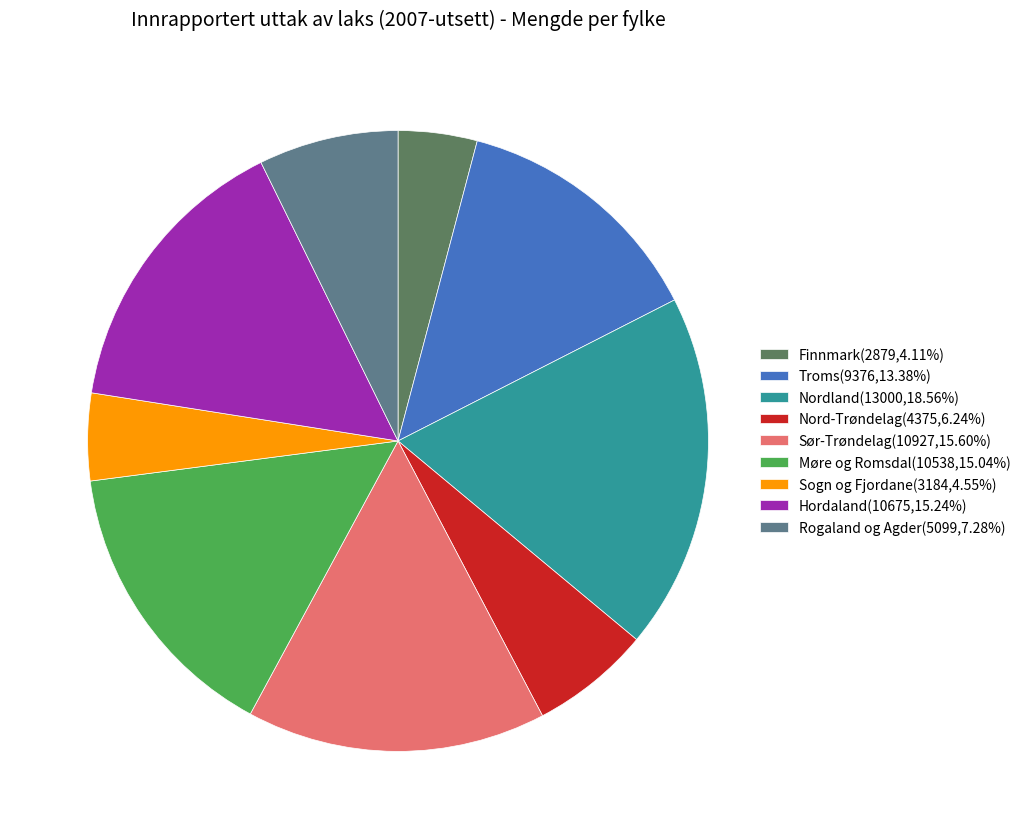

Is there a majority slice in this chart?

No